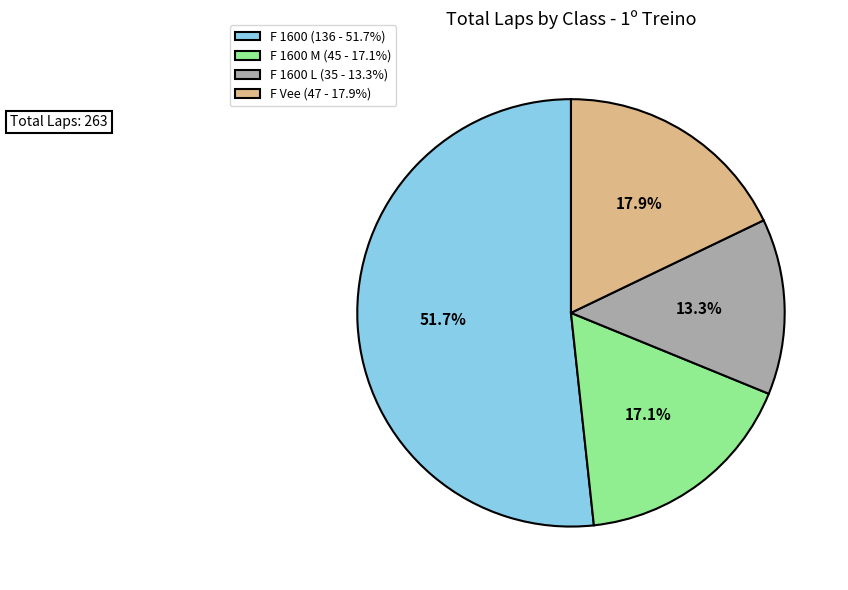

Count the number of slices in the pie.

4